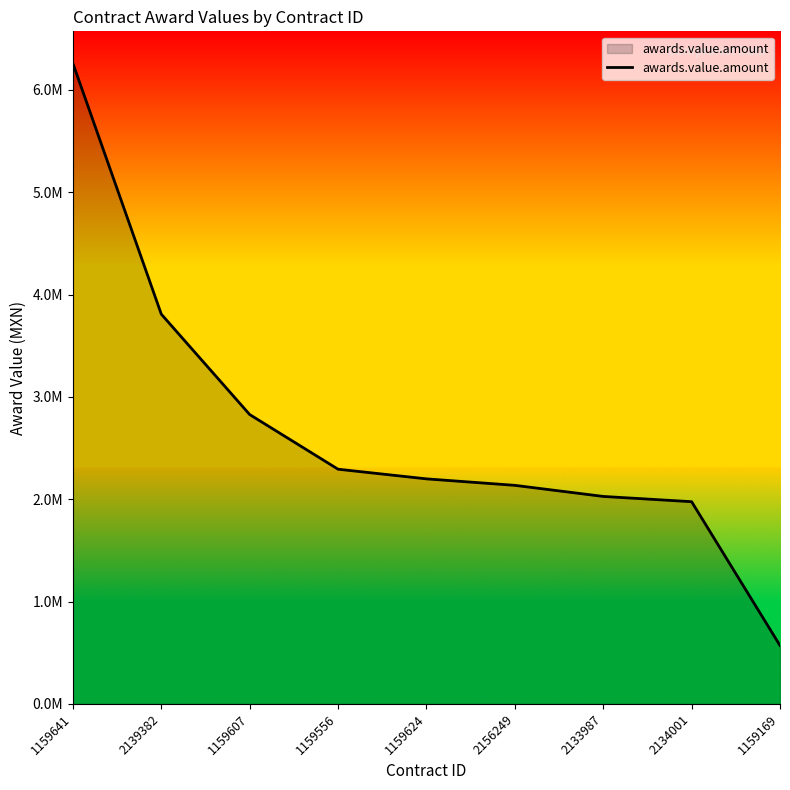

True or false: there are more than 1 points higher than both neighbors.

False